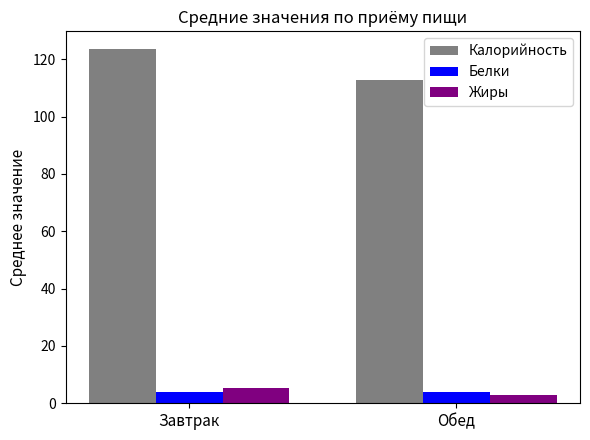

True or false: Калорийность has a value of 112.7 at Обед.

True